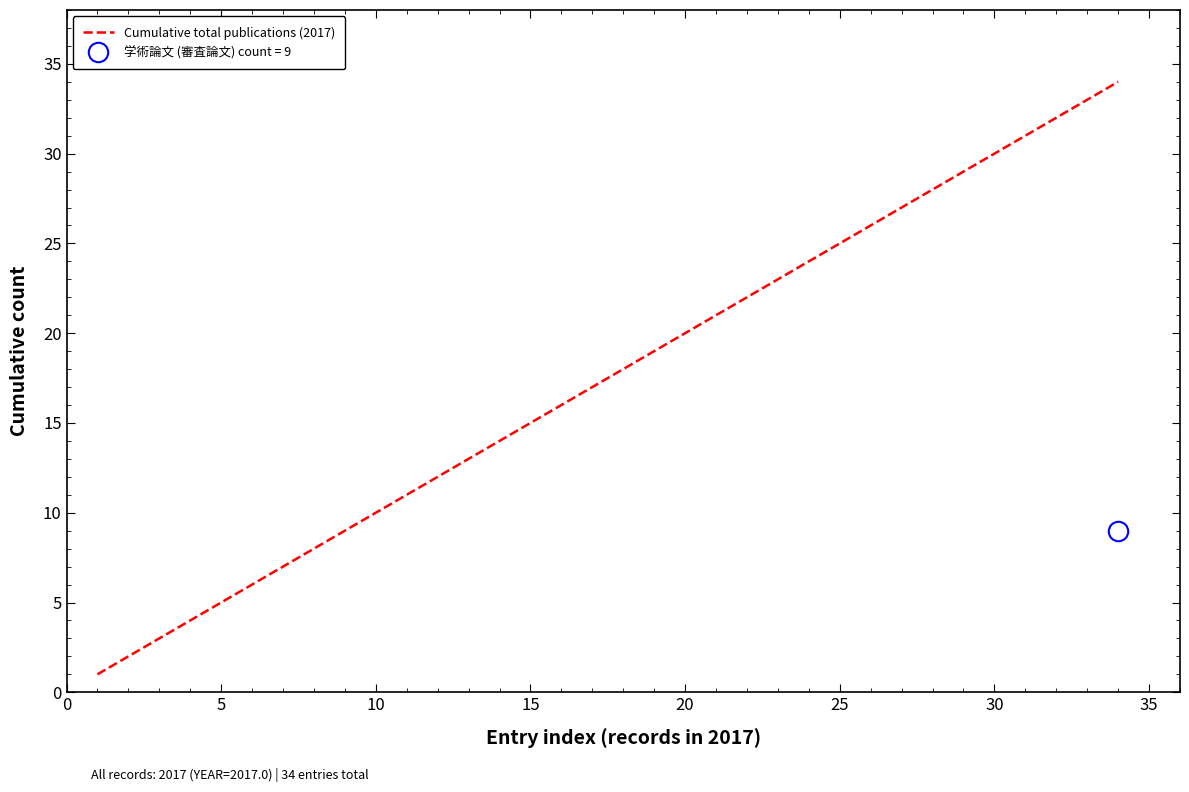

Is it true that Cumulative total publications (2017) equals 10 at 30?

False